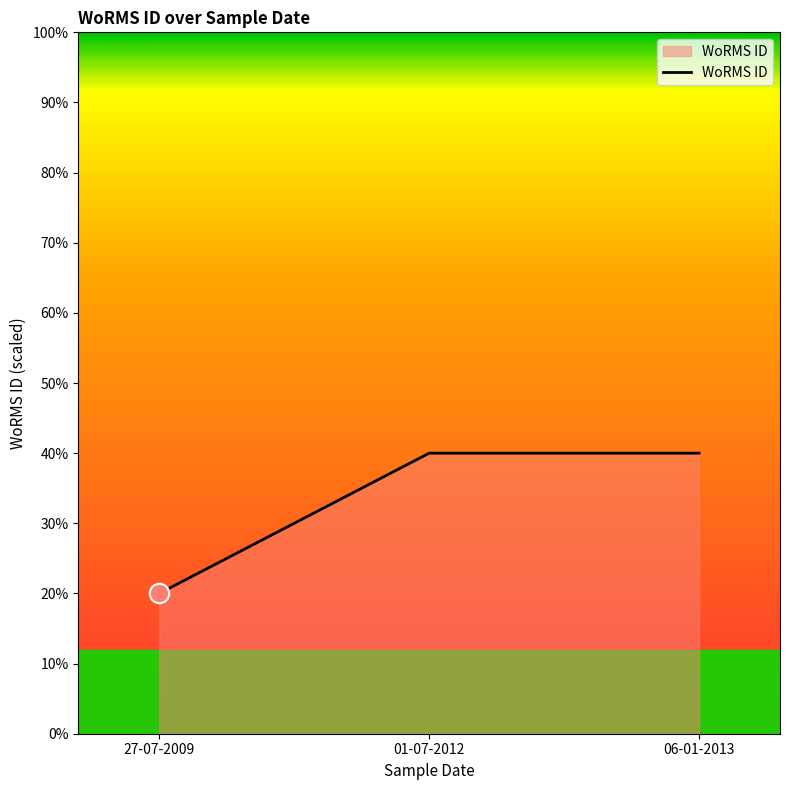

Approximately how many times larger is the value at 06-01-2013 compared to 01-07-2012?

1.0